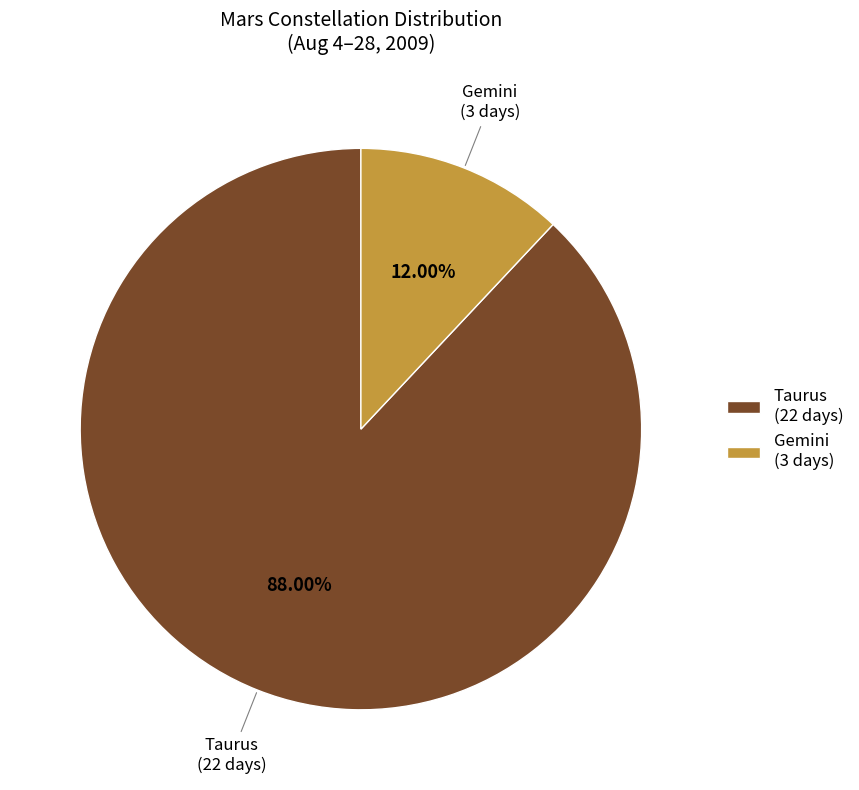

Is the sum of Gemini (3 days) and Taurus (22 days) greater than half?

Yes